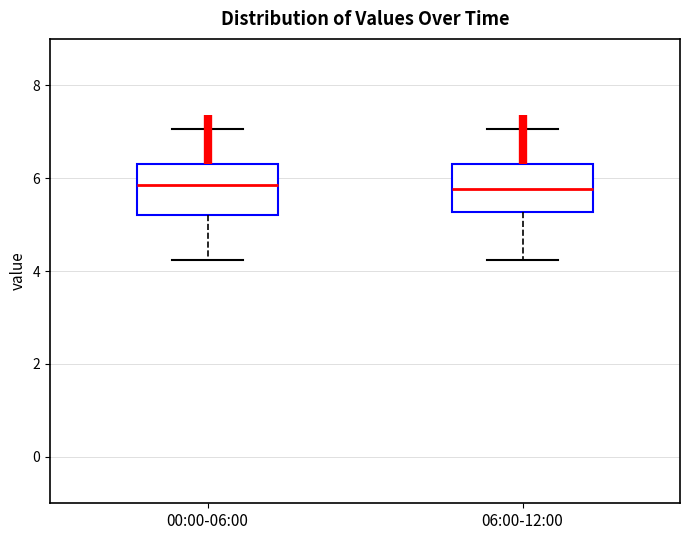

Reading left to right, read every box against the y-axis: the position of its median line, the range the box covers, and the ends of its whiskers. The values are not printed on the chart, so give them approximately, as read against the axis.

00:00-06:00: median 5.8, box 5.2 to 6.4, whiskers 4.2 to 7.0
06:00-12:00: median 5.8, box 5.2 to 6.4, whiskers 4.2 to 7.0